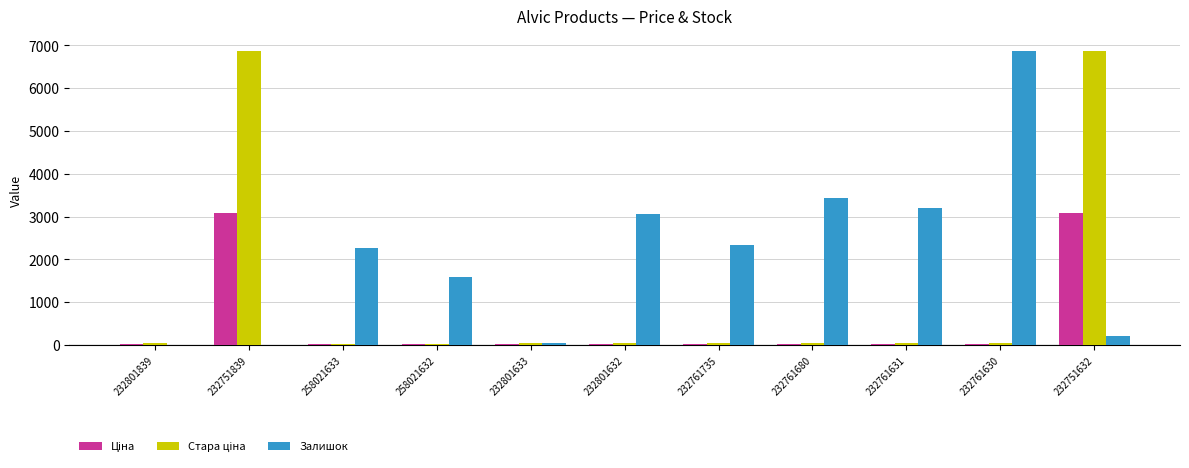

What is the sum of all Залишок values?

23015.2